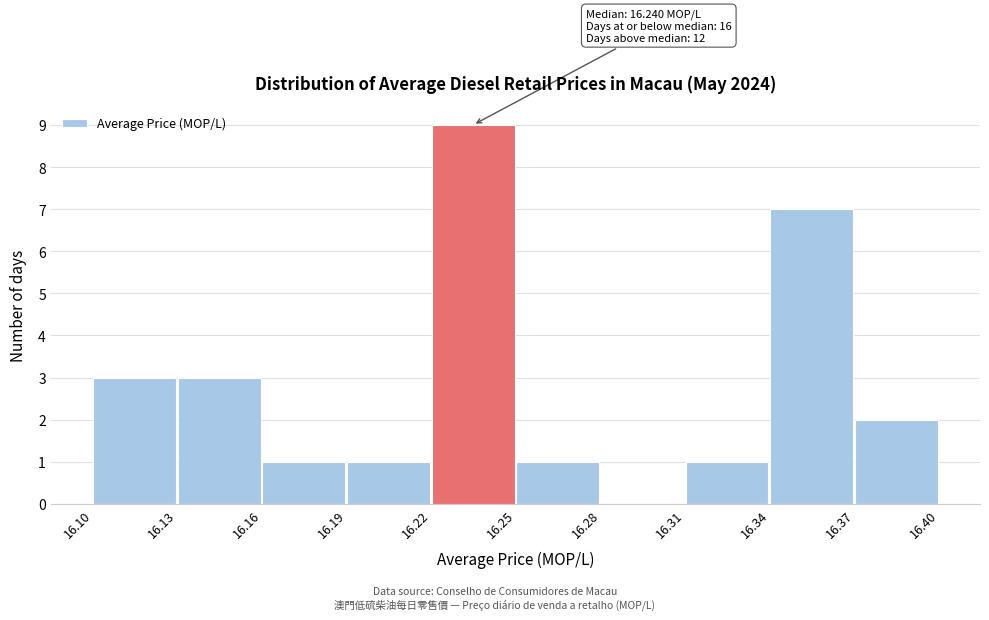

Over which range of the x-axis is the bar tallest?

16.22 to 16.25